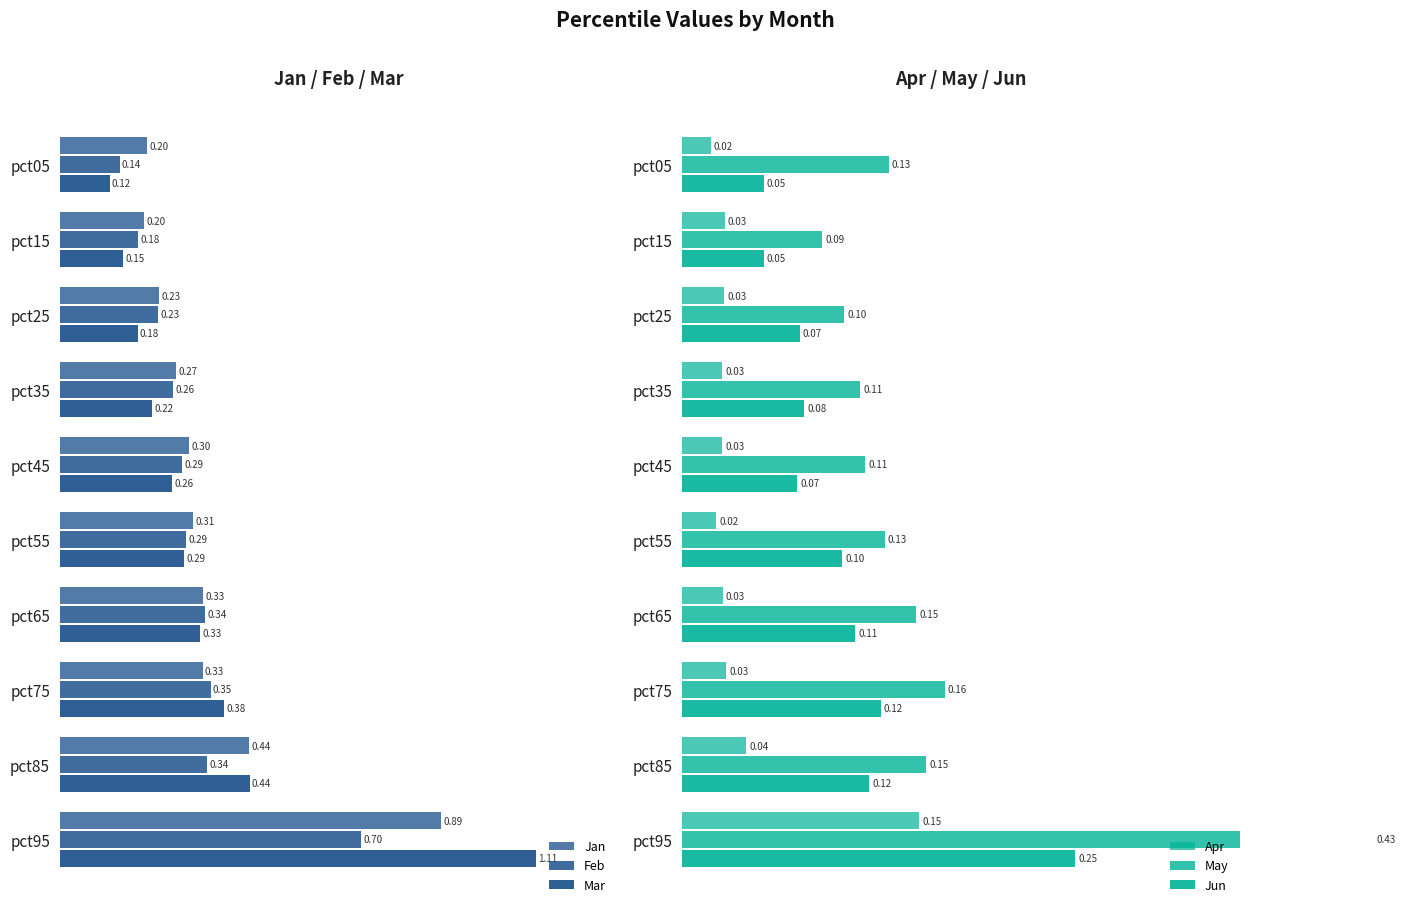

What is the value of the Jan bar at the 8th from the left?

0.3